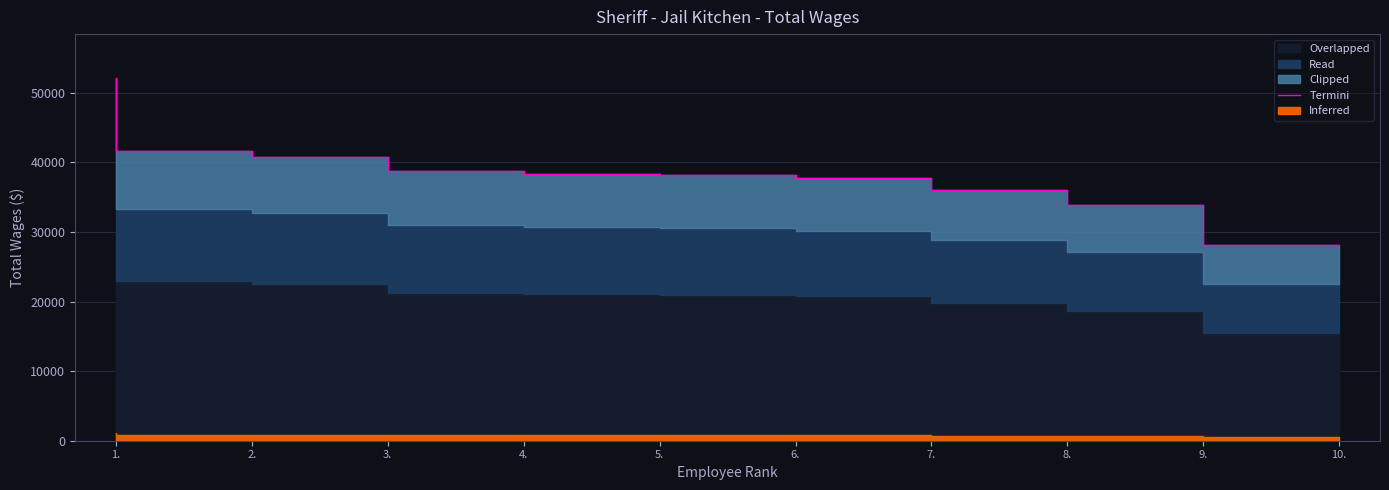

What is the label of the 10th point from the right?

1.